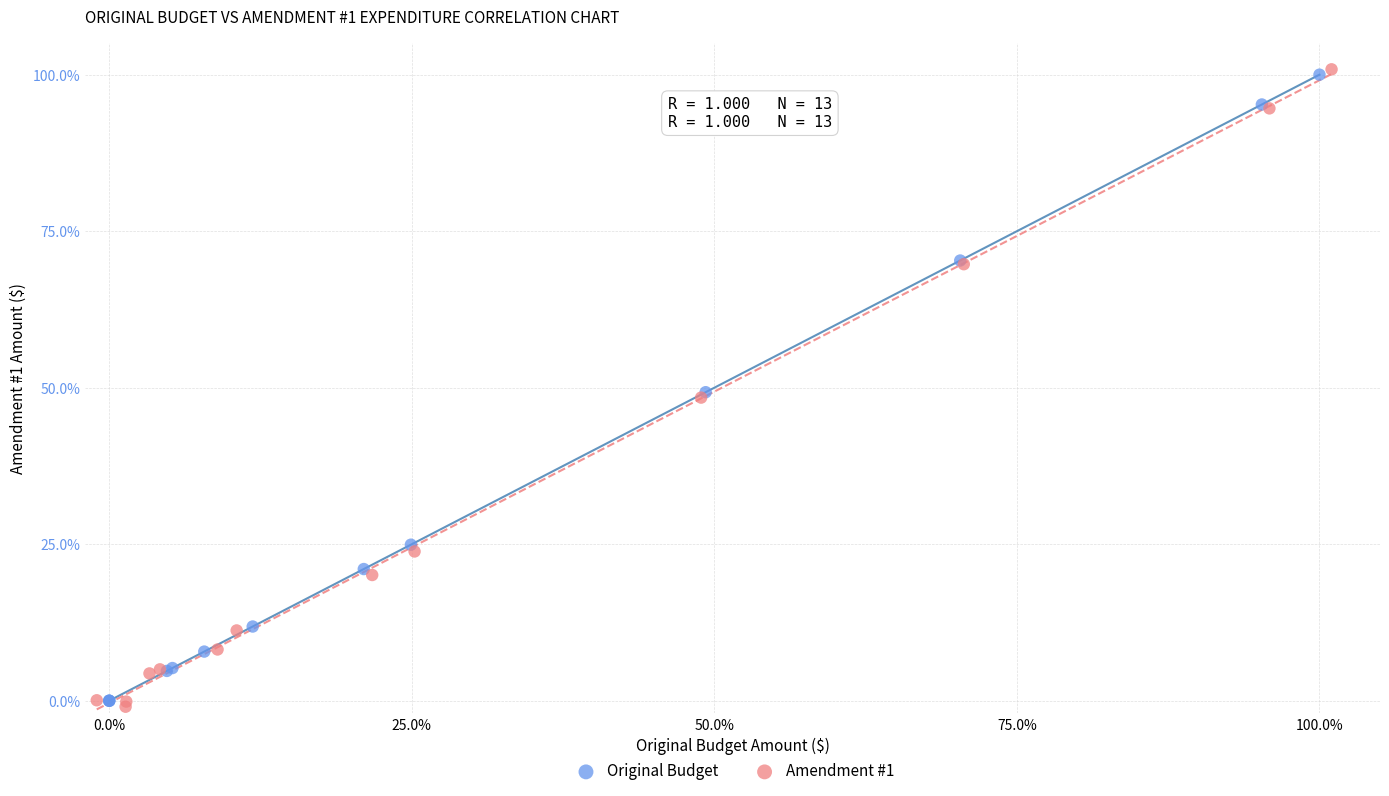

Which series has the widest spread of Y values?

Amendment #1